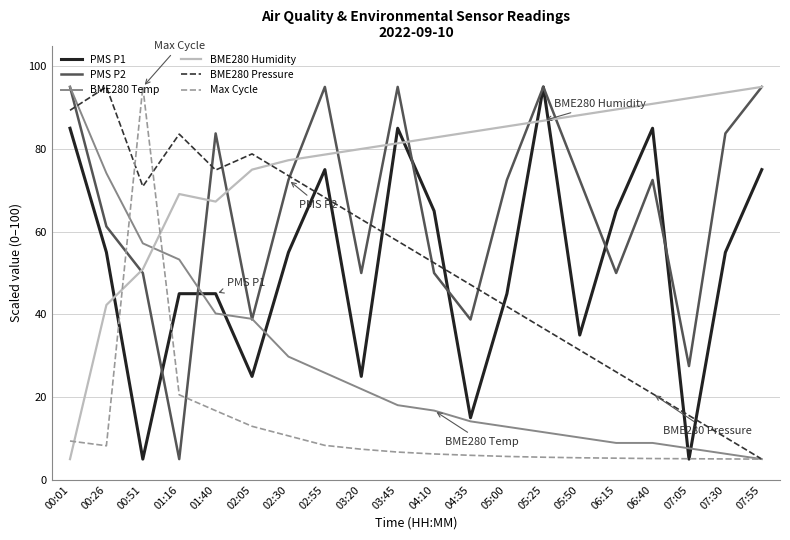

Is the value of BME280 Temp at 07:30 greater than the value of BME280 Pressure at 03:45?

No